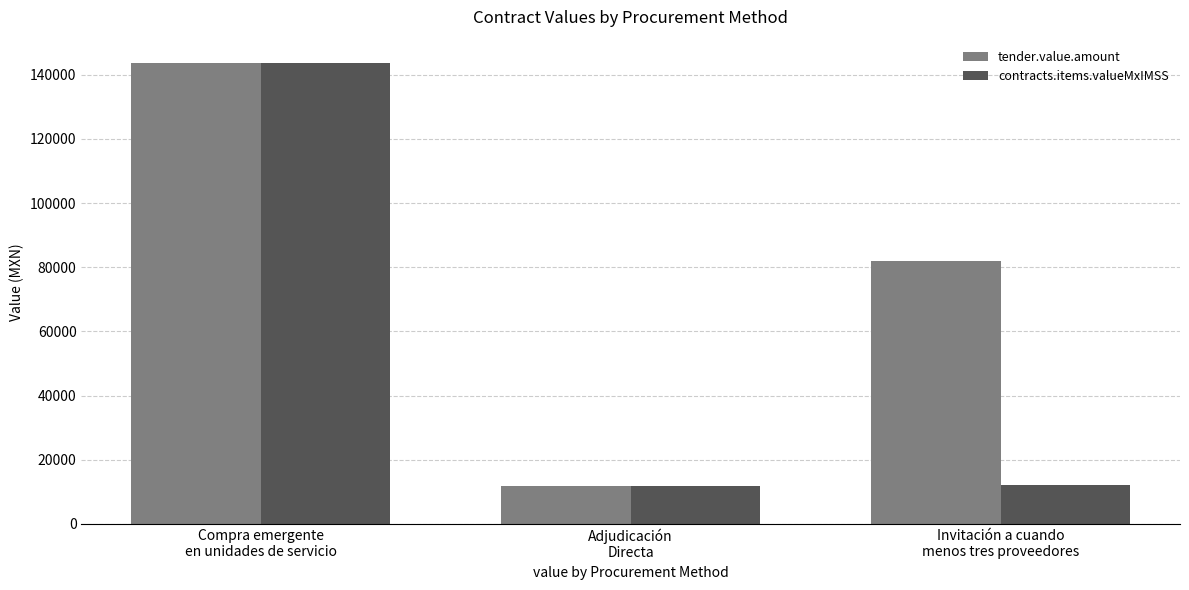

At which label is tender.value.amount closest to 77794?

Invitación a cuando
menos tres proveedores